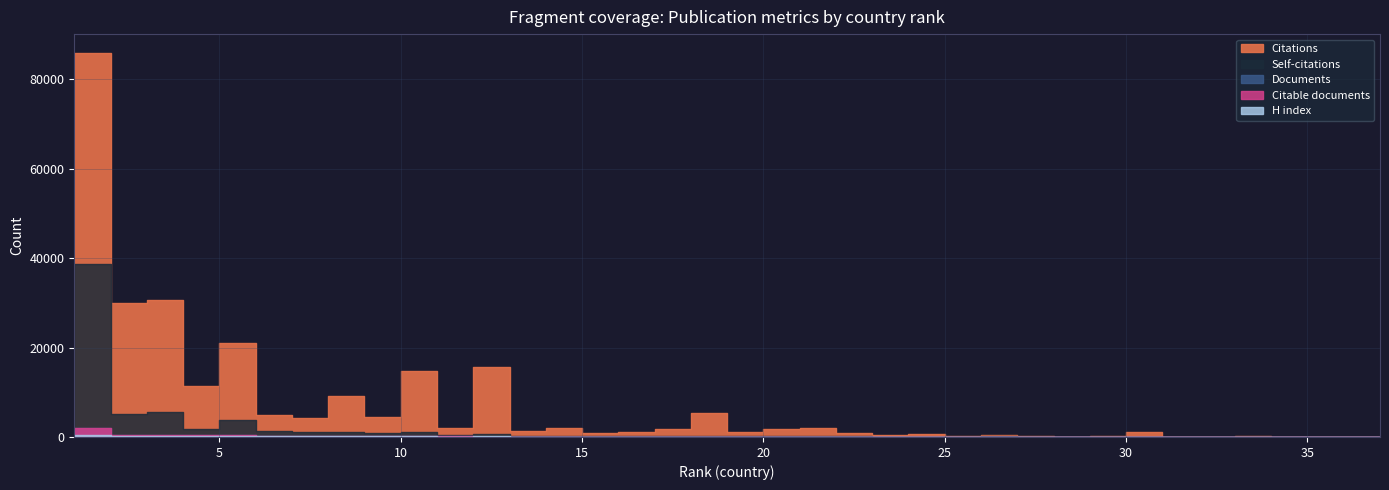

How many intersections are there between Self-citations and Documents?

3